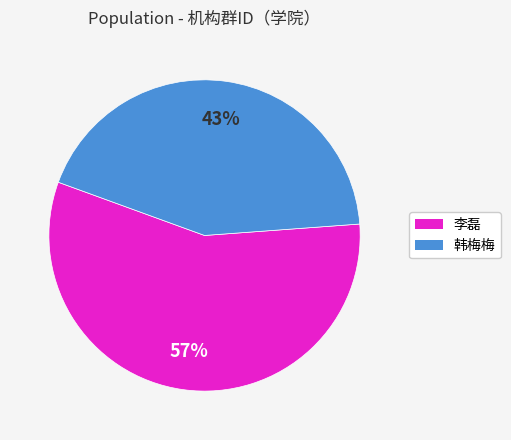

Approximately how many times larger is the value at 李磊 compared to 韩梅梅?

1.3